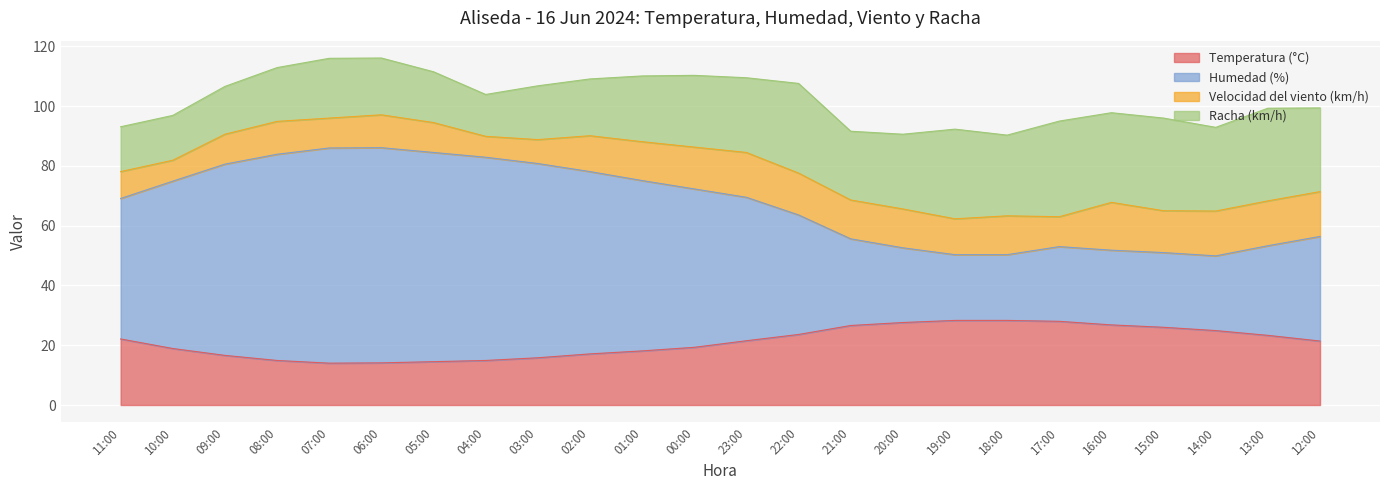

What are all the series names shown in the legend?

Temperatura (°C), Humedad (%), Velocidad del viento (km/h), Racha (km/h)